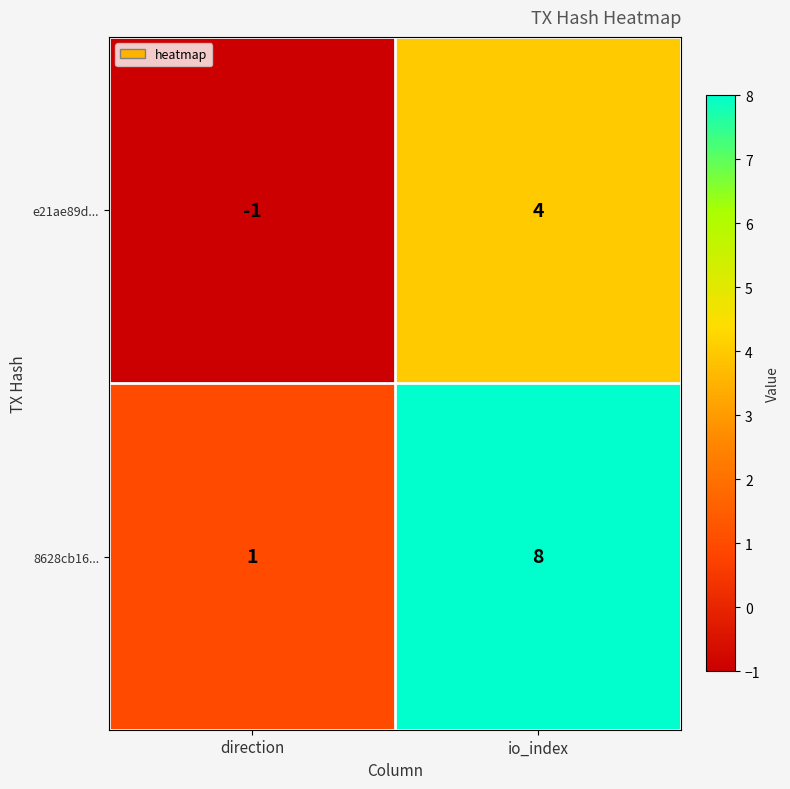

What is the sum of the 8628cb16... values at direction and io_index?

9